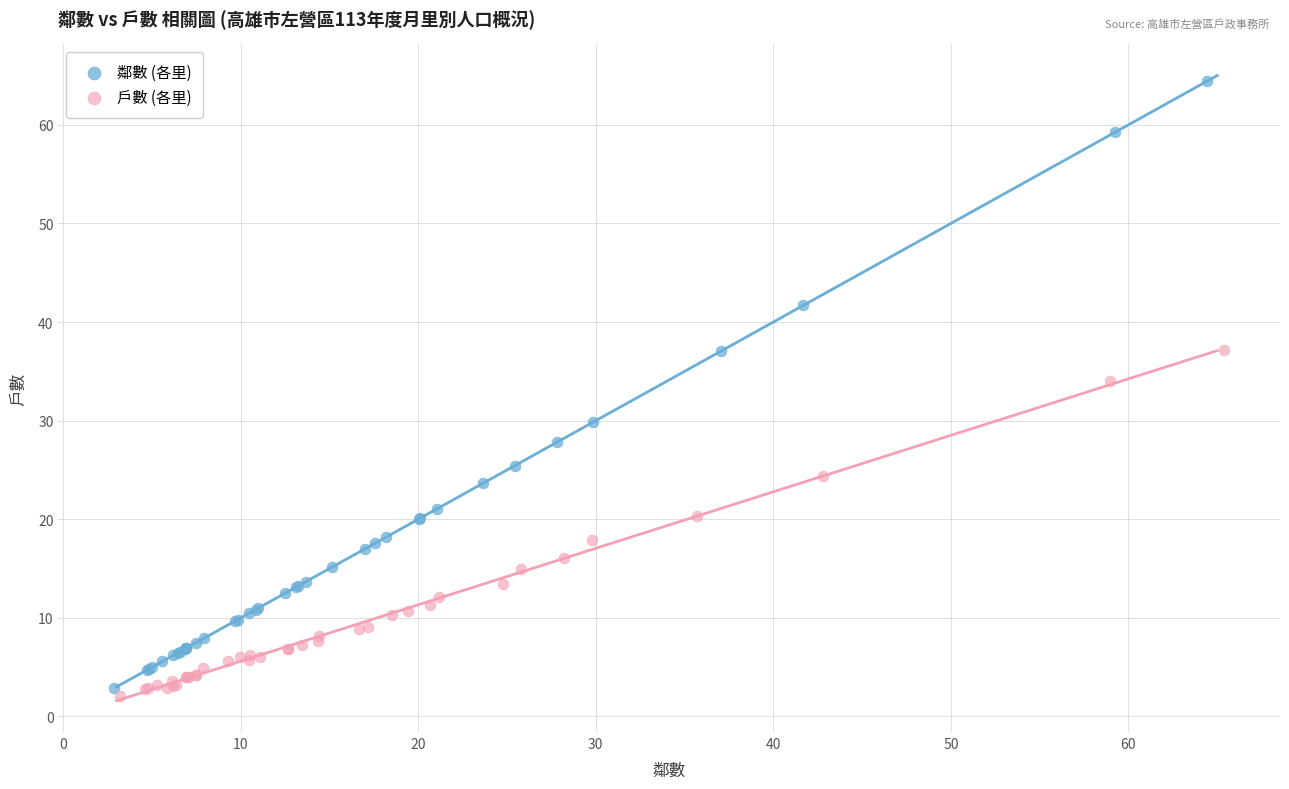

Which series has the largest Y range (max minus min)?

鄰數 (各里)